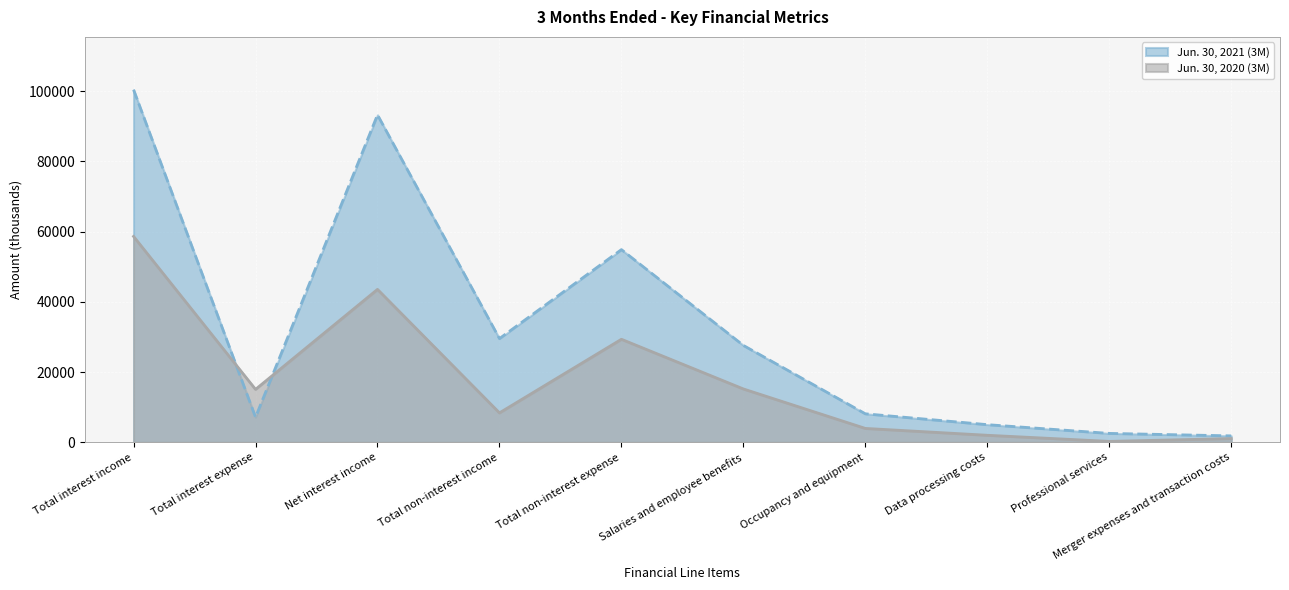

Is it true that Jun. 30, 2021 (3M) equals 93254 at Net interest income?

True